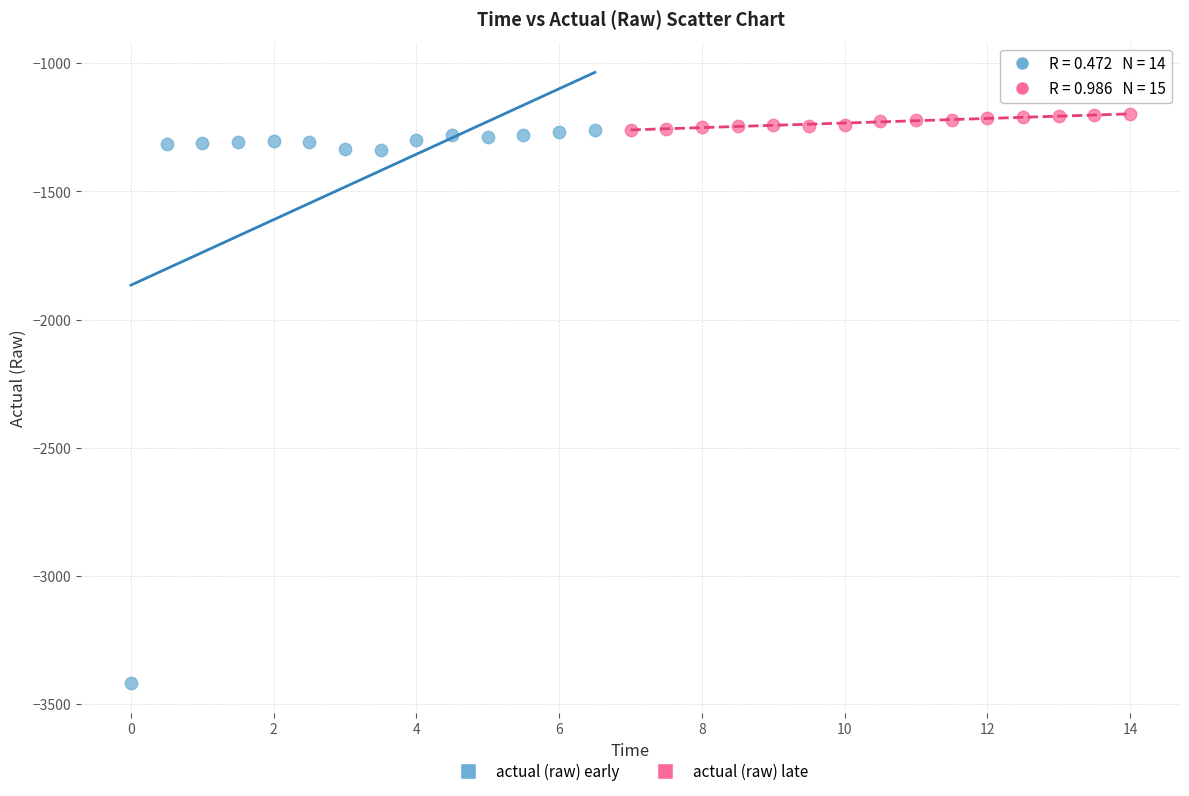

Which series has the widest spread of Y values?

actual (raw) early